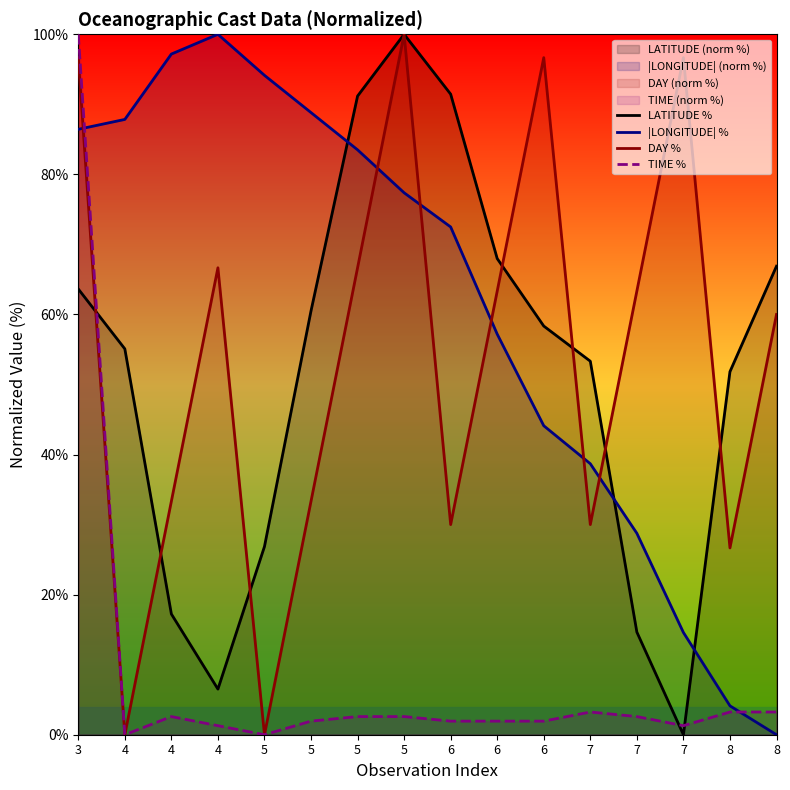

True or false: LATITUDE % has more than 2 interior local peaks.

False